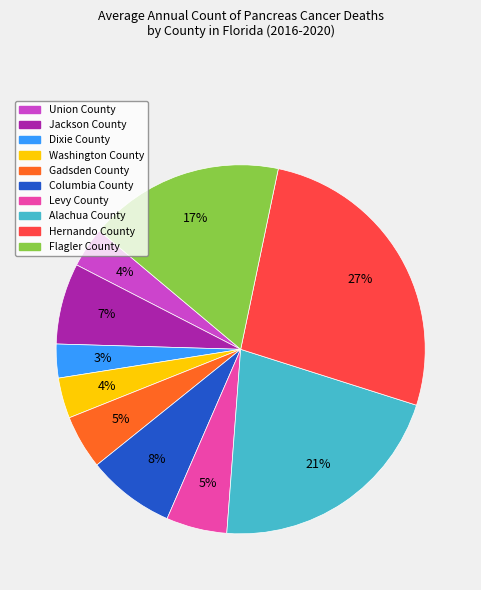

Does Levy County represent more than half of the total?

No